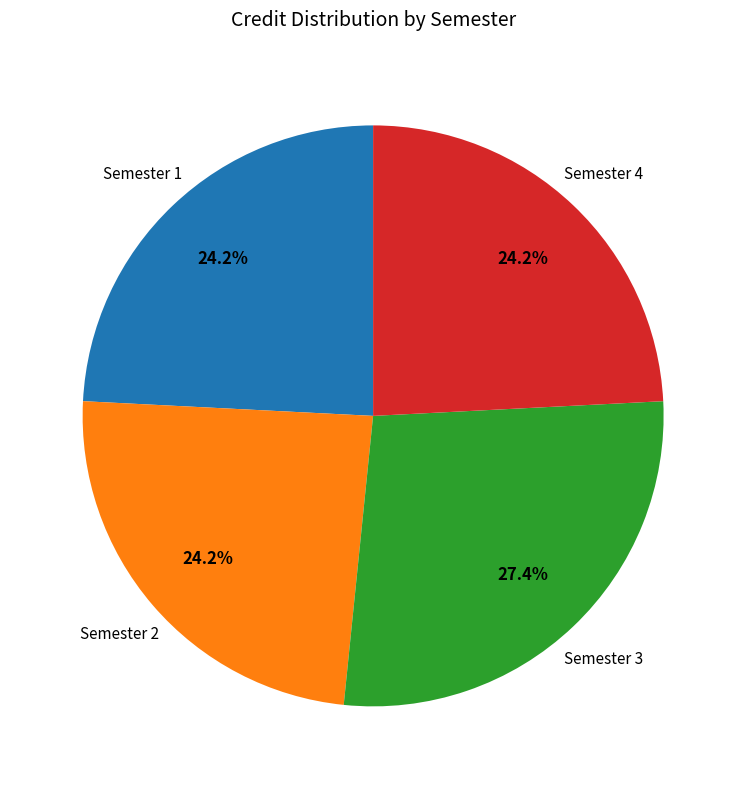

What is the largest slice in the pie chart?

Semester 3